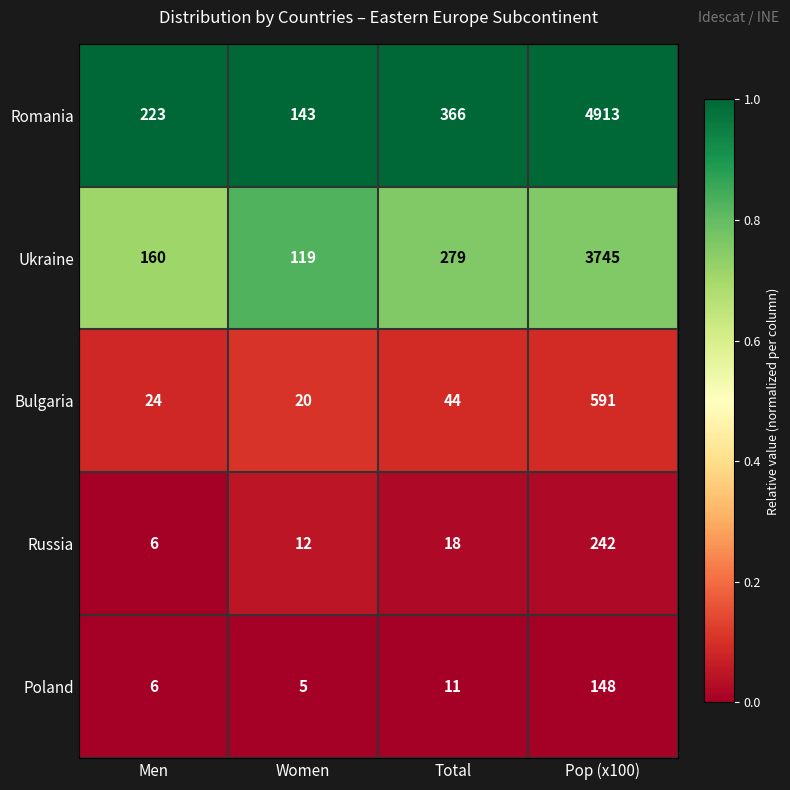

List the series in order of their peak value, highest first.

Romania, Ukraine, Bulgaria, Russia, Poland